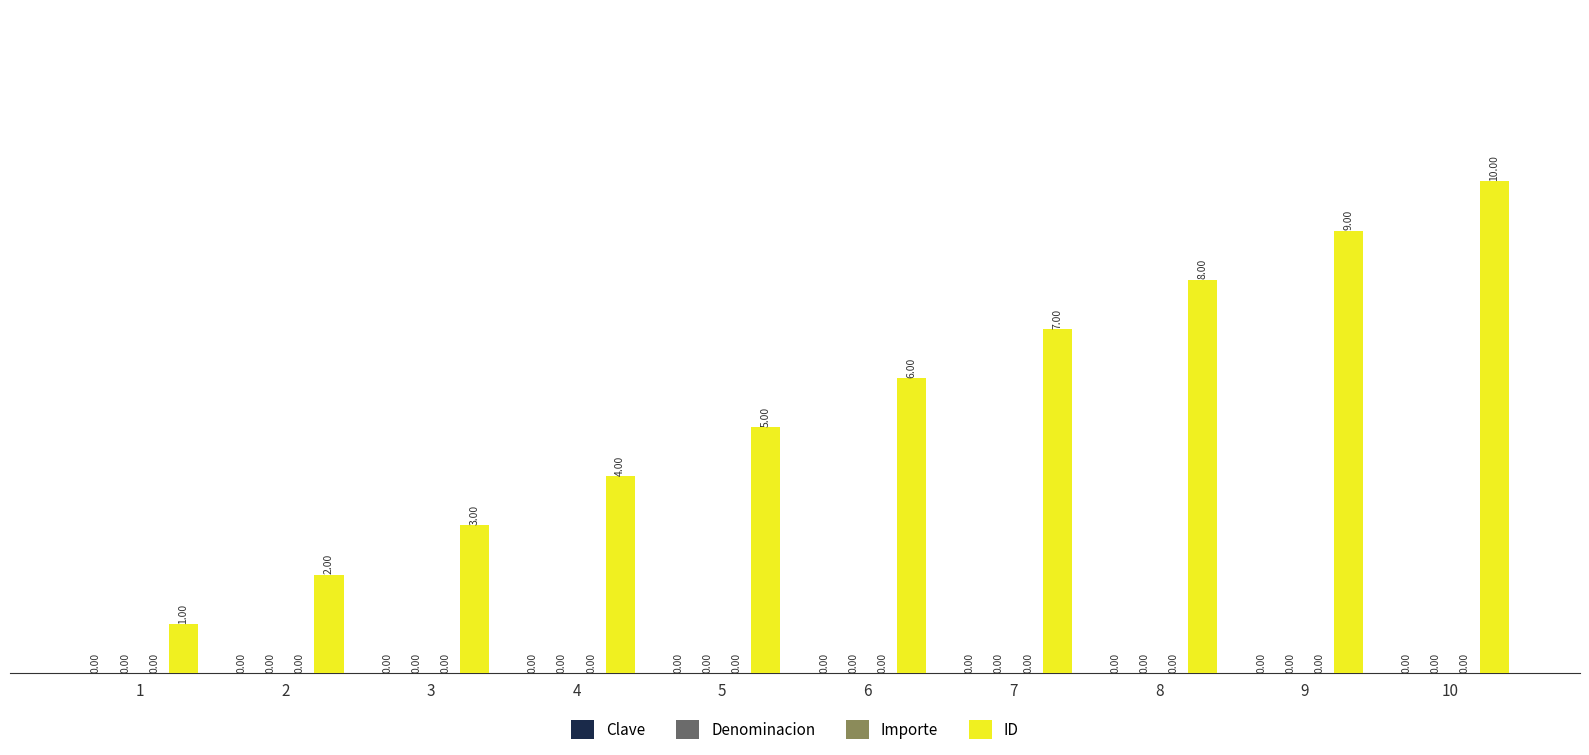

How many bars are there in total?

10